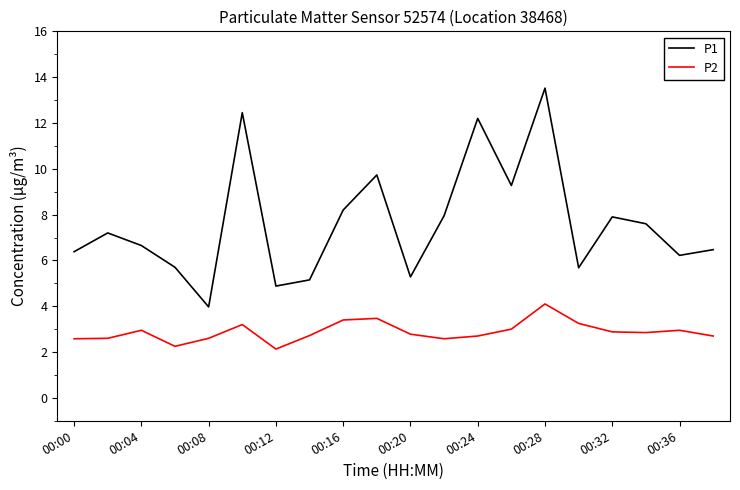

Is this an area chart (filled region under the line)?

No